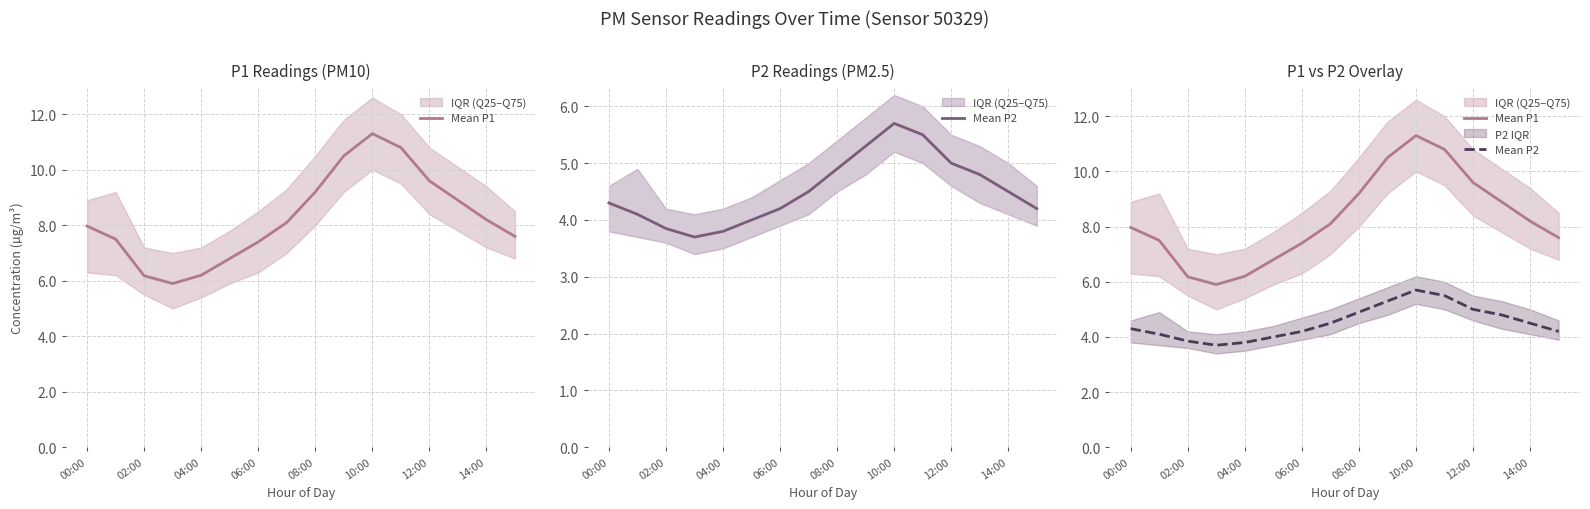

True or false: Mean P1 and Mean P2 cross at least once.

False